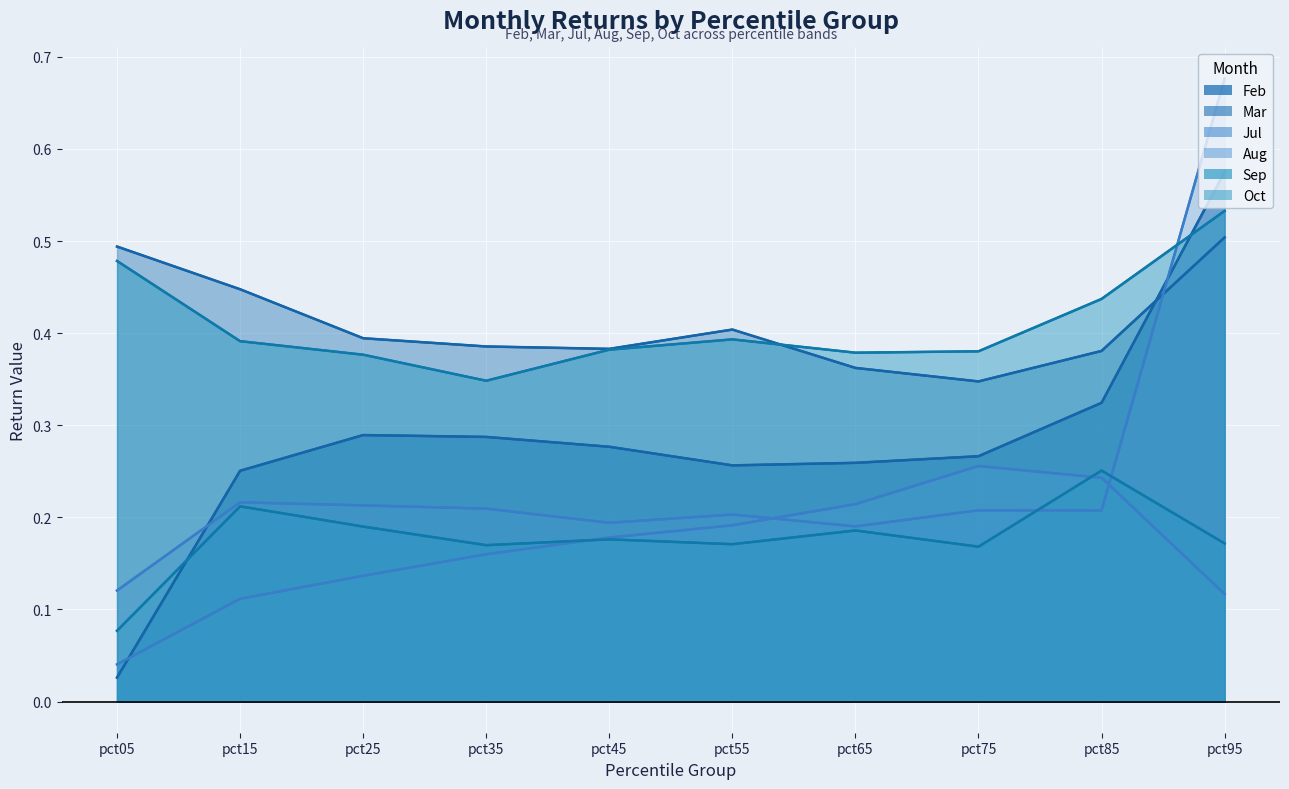

Reading right to left, extract all data points from this chart.

Feb: 0.6	0.3	0.3	0.3	0.3	0.3	0.3	0.3	0.3	0.0
Mar: 0.5	0.4	0.3	0.4	0.4	0.4	0.4	0.4	0.4	0.5
Jul: 0.1	0.2	0.3	0.2	0.2	0.2	0.2	0.1	0.1	0.0
Aug: 0.7	0.2	0.2	0.2	0.2	0.2	0.2	0.2	0.2	0.1
Sep: 0.5	0.4	0.4	0.4	0.4	0.4	0.3	0.4	0.4	0.5
Oct: 0.2	0.3	0.2	0.2	0.2	0.2	0.2	0.2	0.2	0.1